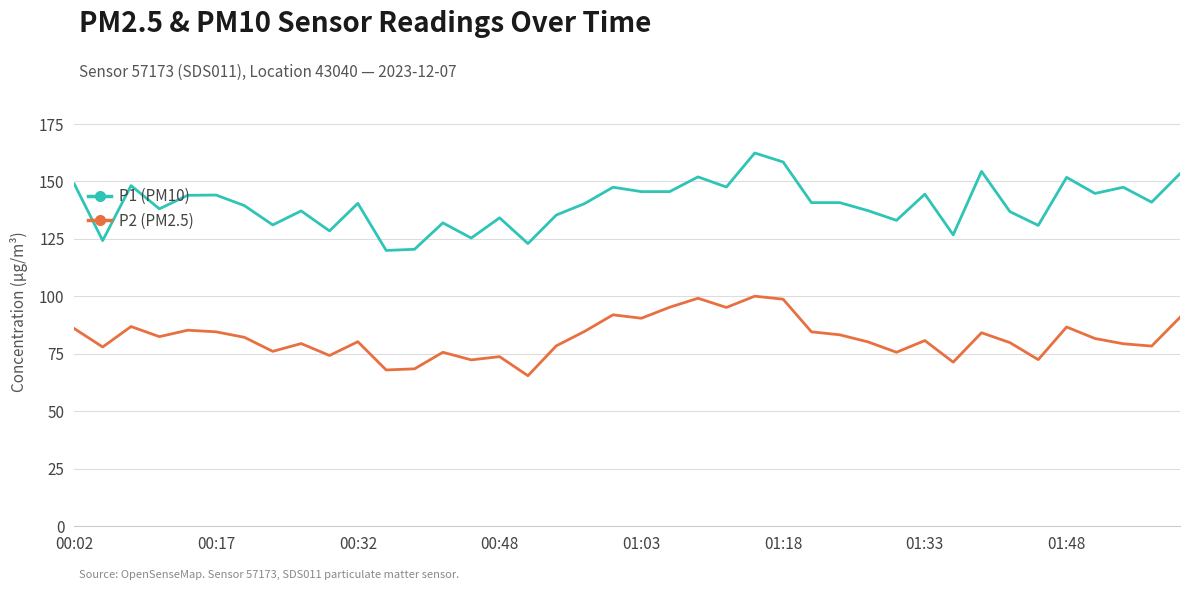

Does the chart have visible grid lines?

Yes